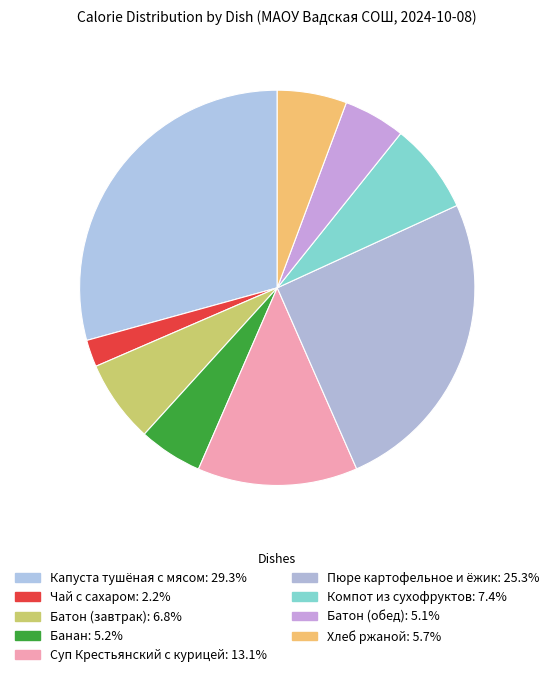

What percentage do Компот из сухофруктов and Батон (завтрак) together represent?

14.2%